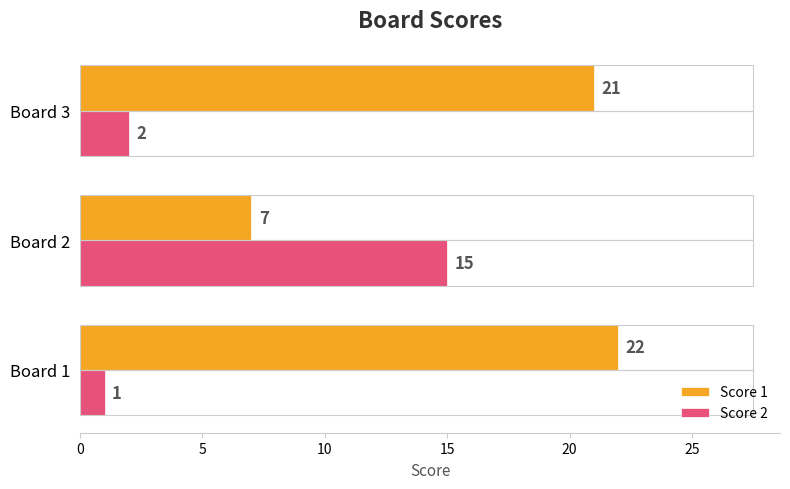

What is the spread (max minus min) of values at Board 3?

19